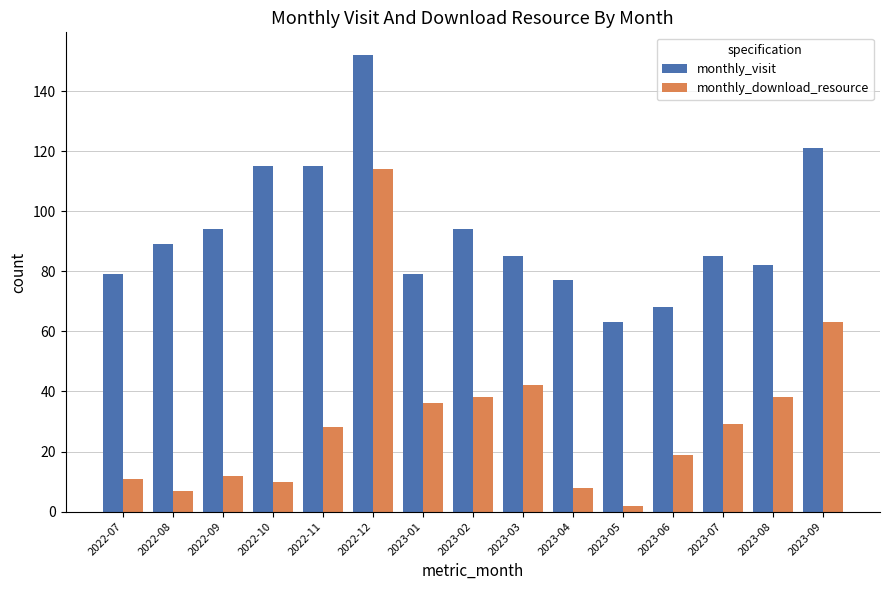

How many bars are there in each group?

2